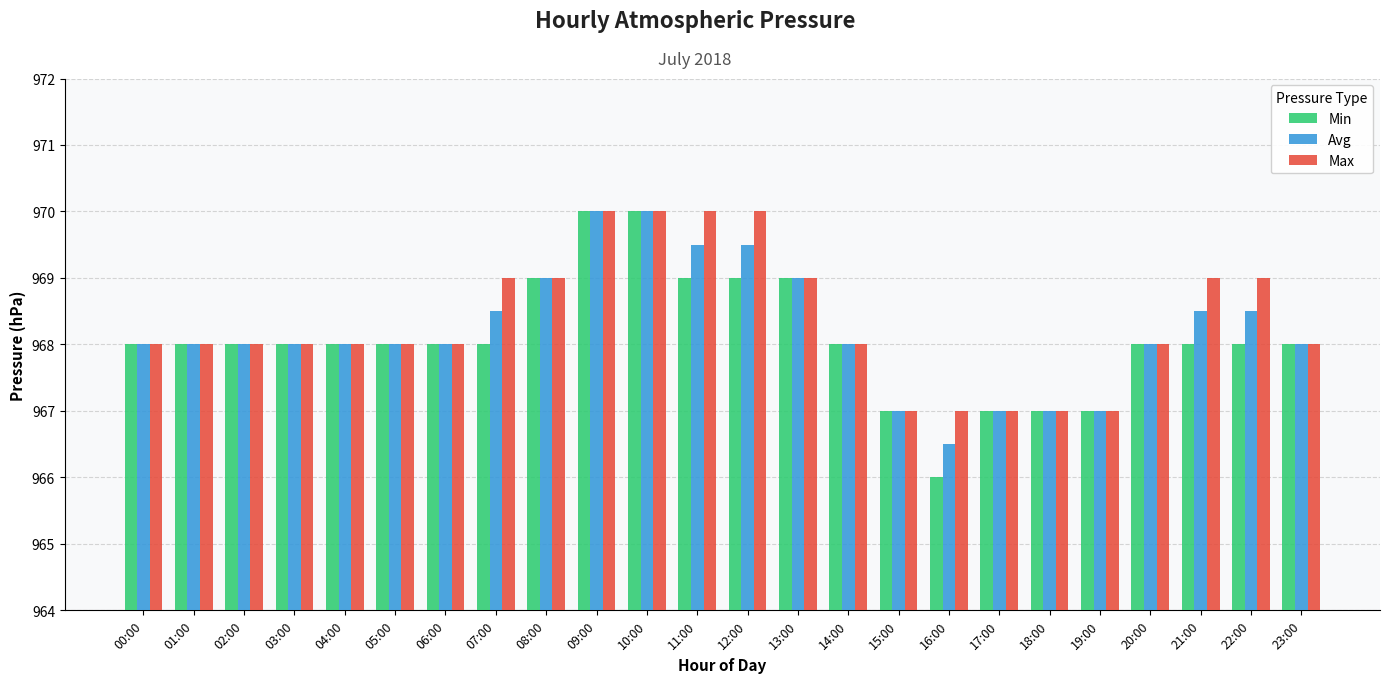

What position from the left is 21:00?

22